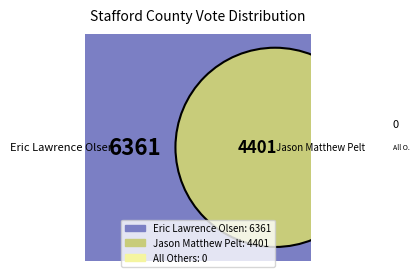

What percentage is NOT represented by Jason Matthew Pelt?

59.1%